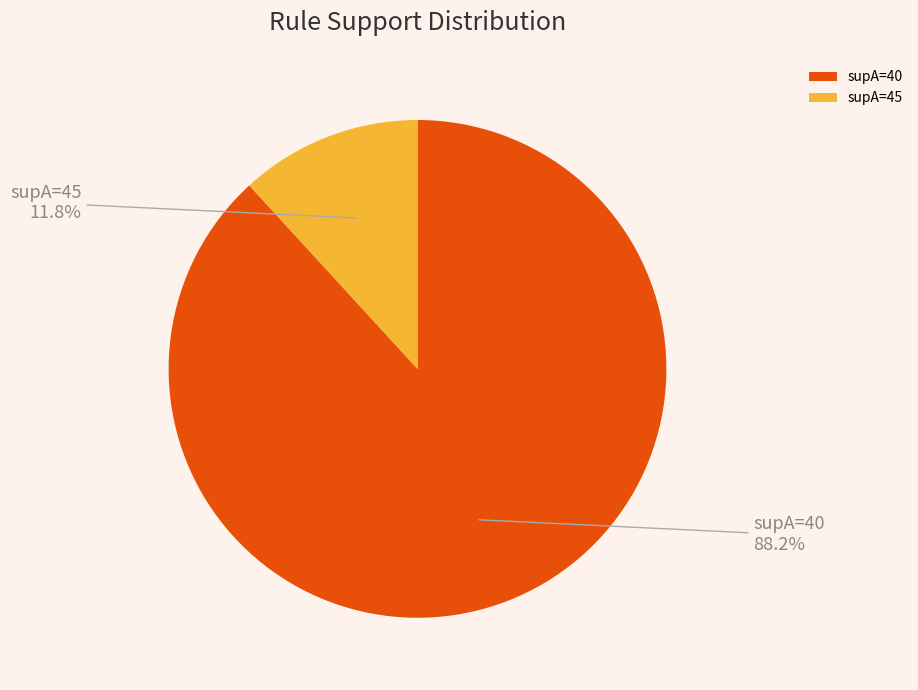

To the nearest percent, what percentage of the pie is supA=40?

88%